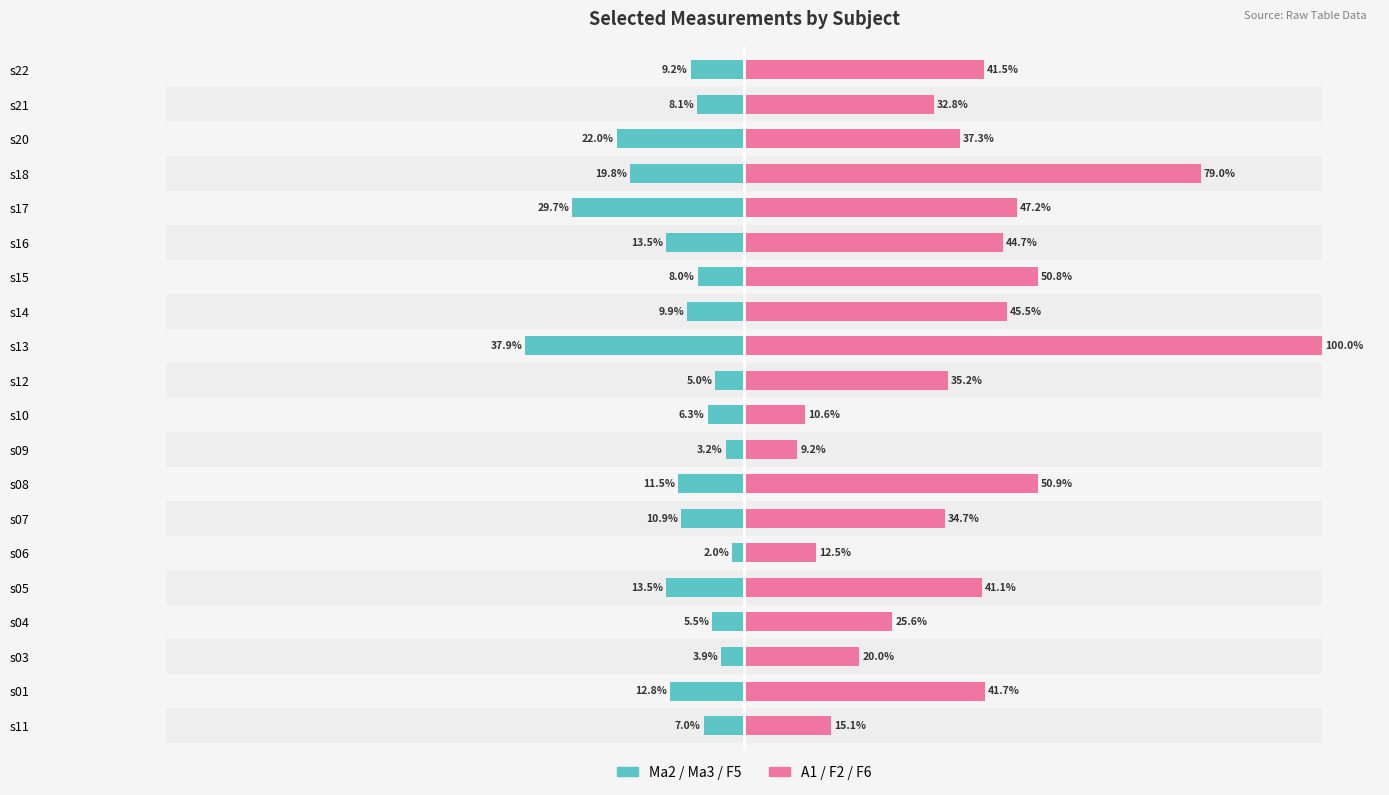

What is the sum of all A1 / F2 / F6 values?

775.5